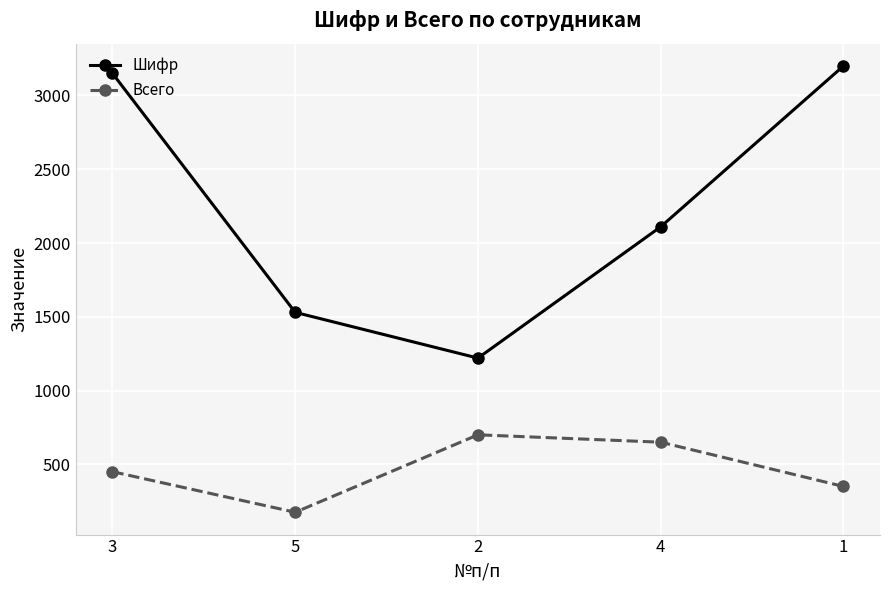

How many distinct data groups are displayed?

2